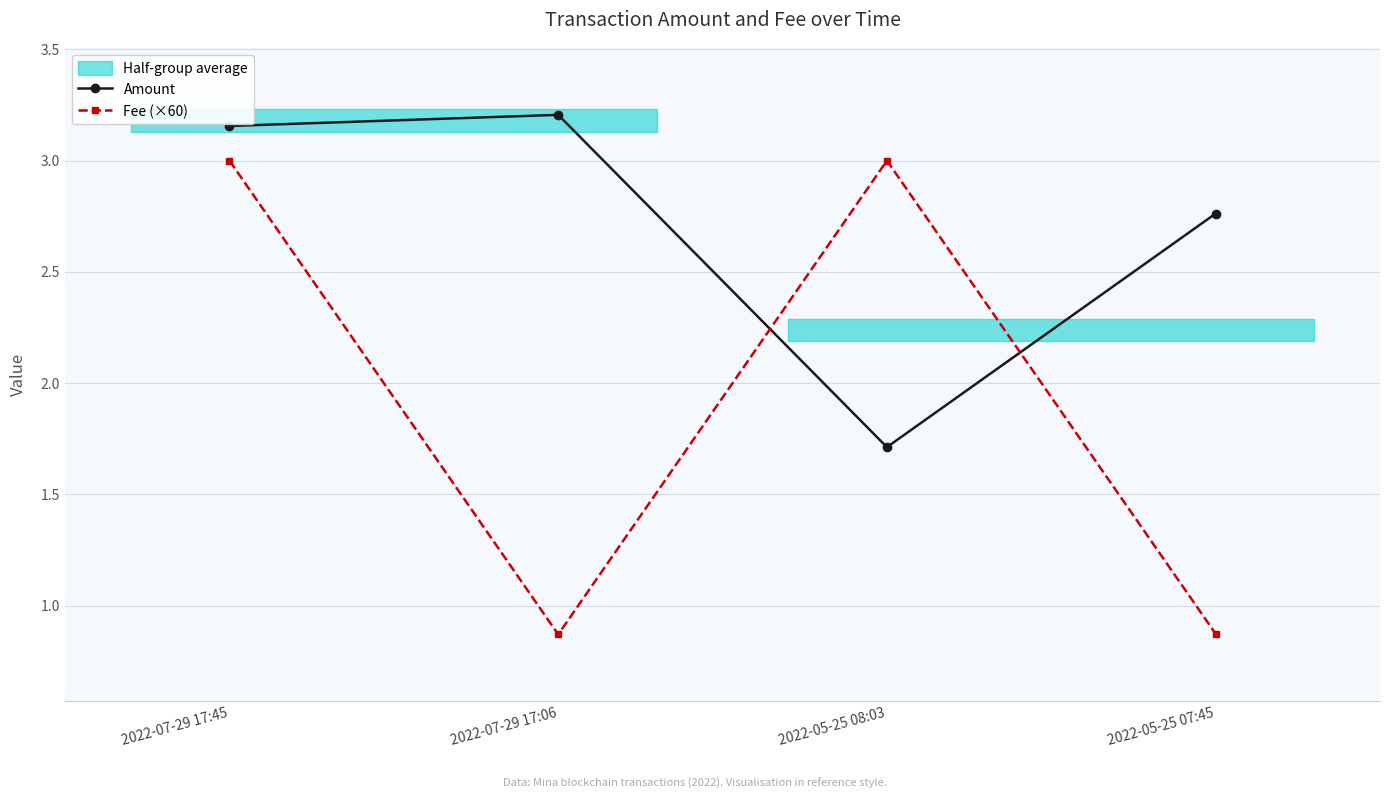

What is the label of the 1st point from the right?

2022-05-25 07:45